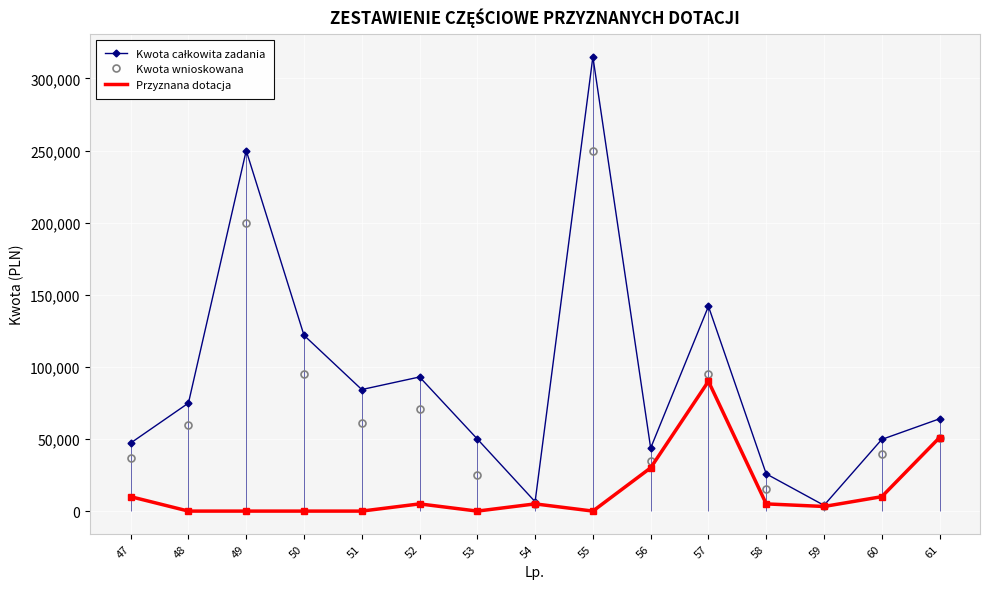

What is the spread (max minus min) of values at 48?

74900